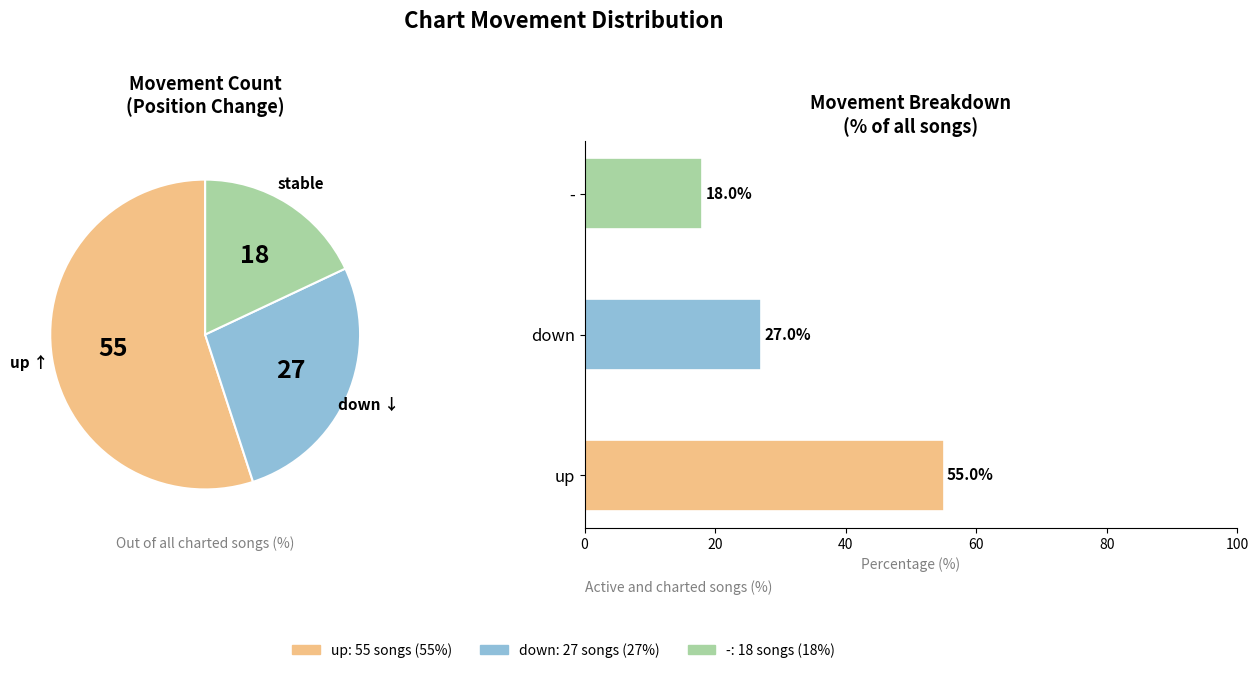

Combined, what portion of the pie is down and up?

82.0%